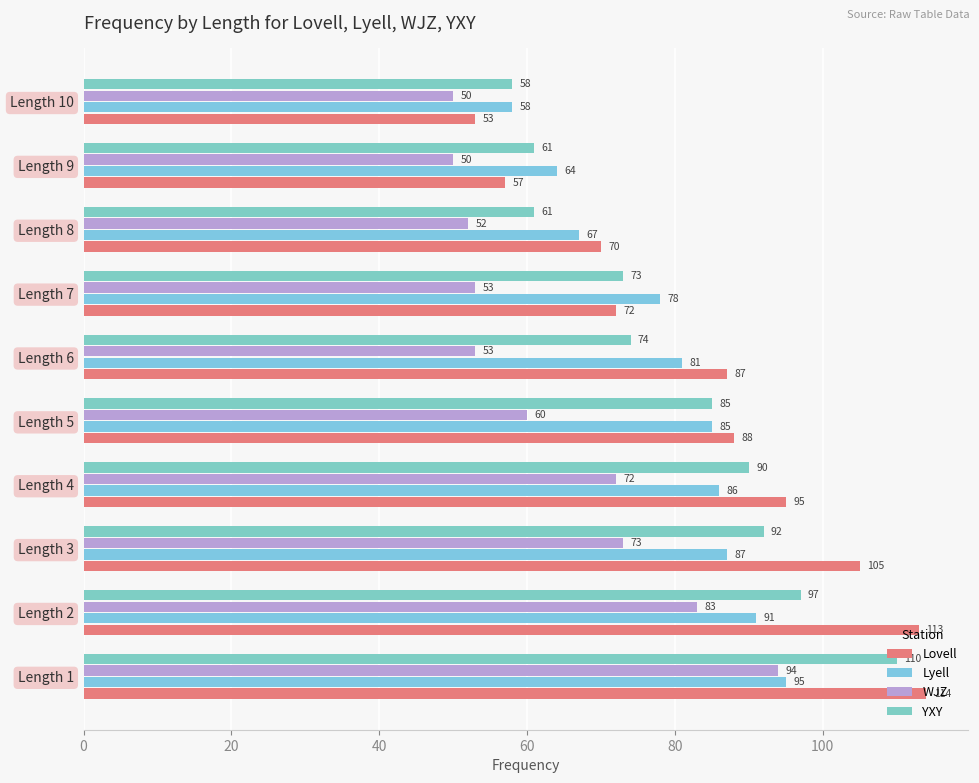

How many data points does each series have?

10